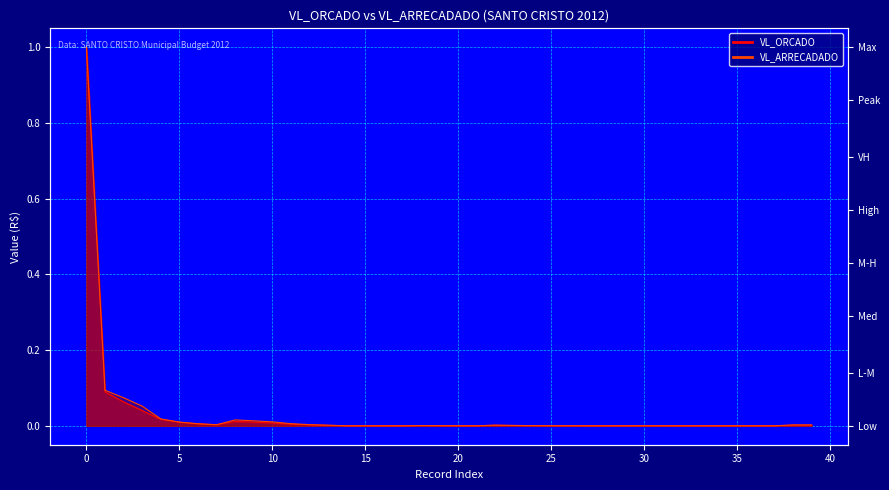

What are all the series names shown in the legend?

VL_ORCADO, VL_ARRECADADO